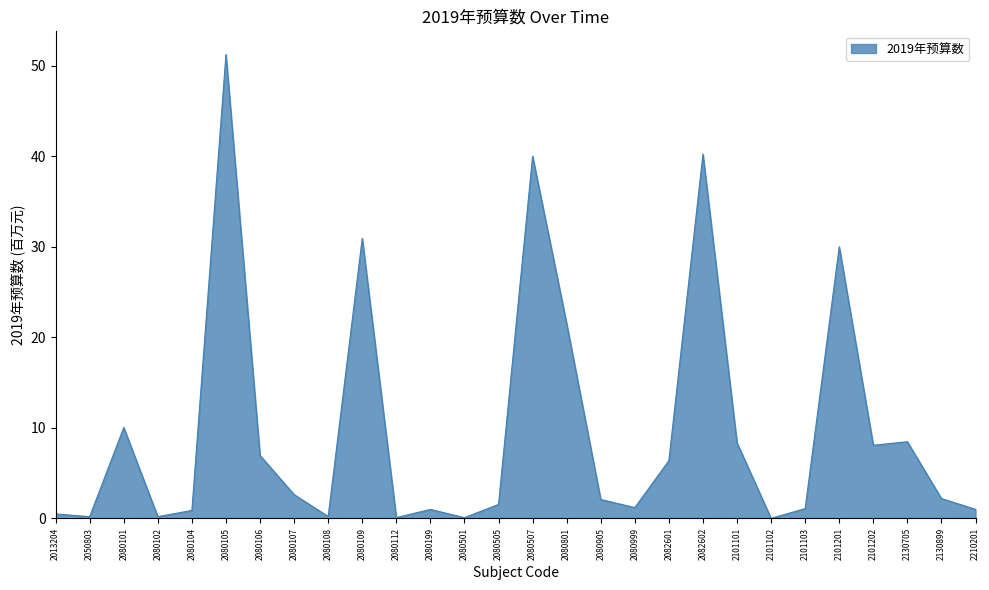

What is the maximum value shown in the chart?

51.2